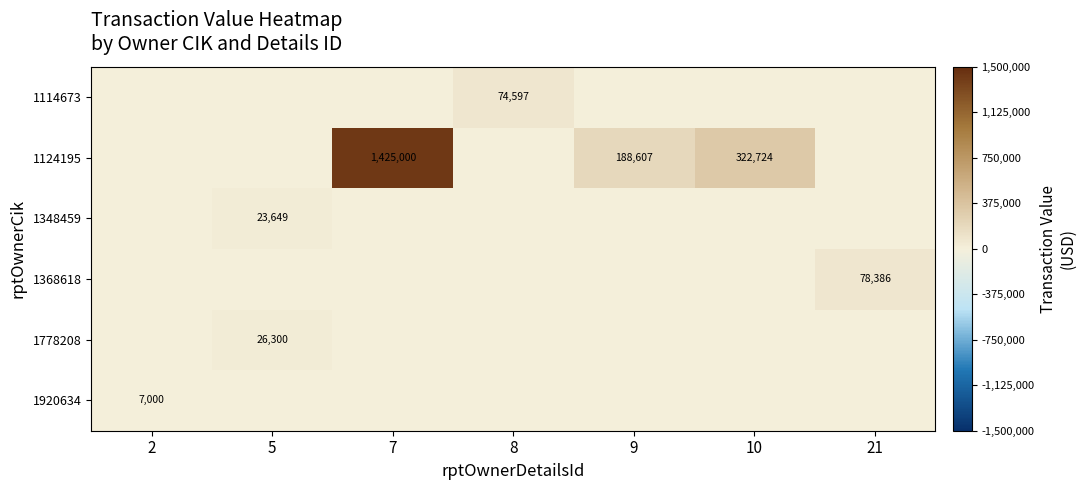

True or false: 1368618 has a value of 43361 at 21.

False